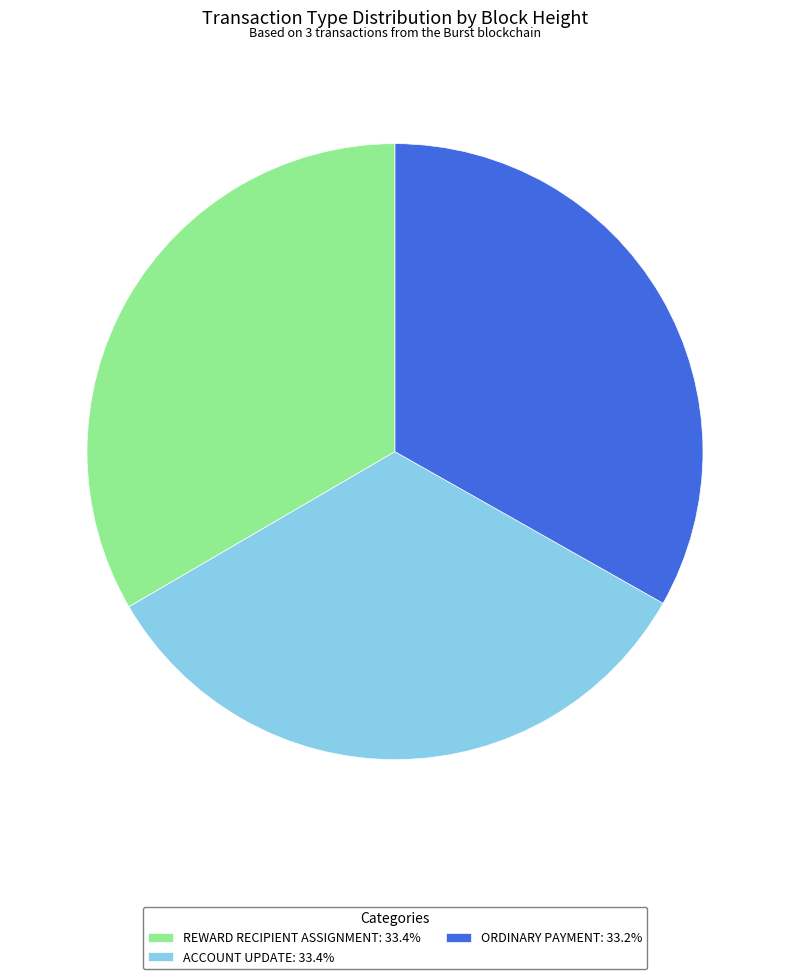

Count the number of slices in the pie.

3